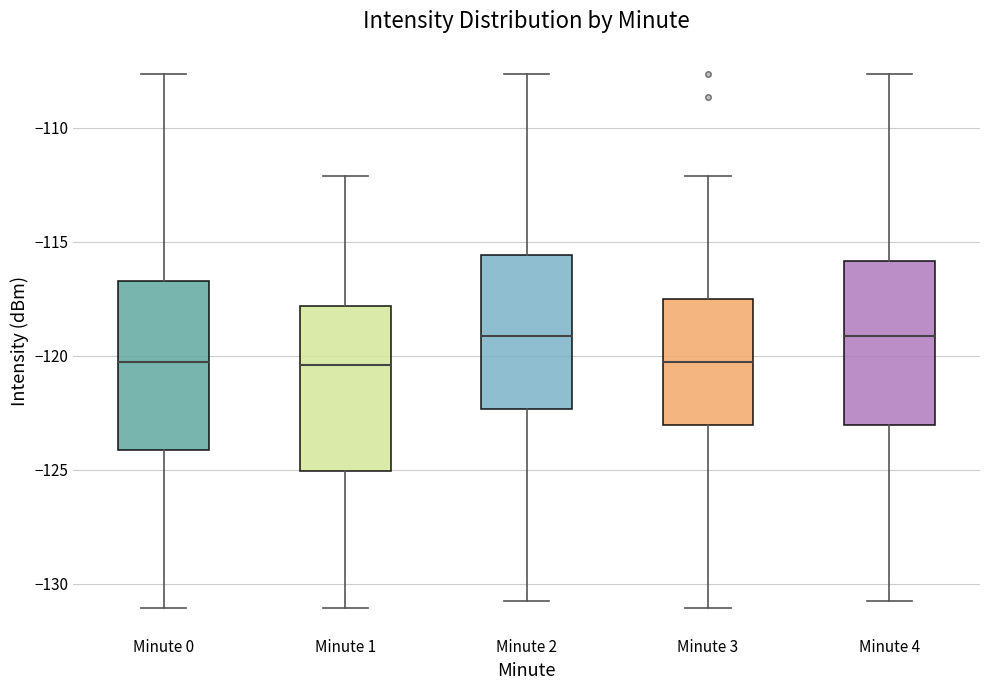

Reading left to right, transcribe this box plot: for each box, give where its median line is, the range the box spans, and where its two whiskers end, as read against the y-axis. The values are not printed on the chart, so give them approximately, as read against the axis.

Minute 0: median -120.5, box -124.0 to -116.5, whiskers -131.0 to -107.5
Minute 1: median -120.5, box -125.0 to -118.0, whiskers -131.0 to -112.0
Minute 2: median -119.0, box -122.5 to -115.5, whiskers -131.0 to -107.5
Minute 3: median -120.5, box -123.0 to -117.5, whiskers -131.0 to -112.0
Minute 4: median -119.0, box -123.0 to -116.0, whiskers -131.0 to -107.5